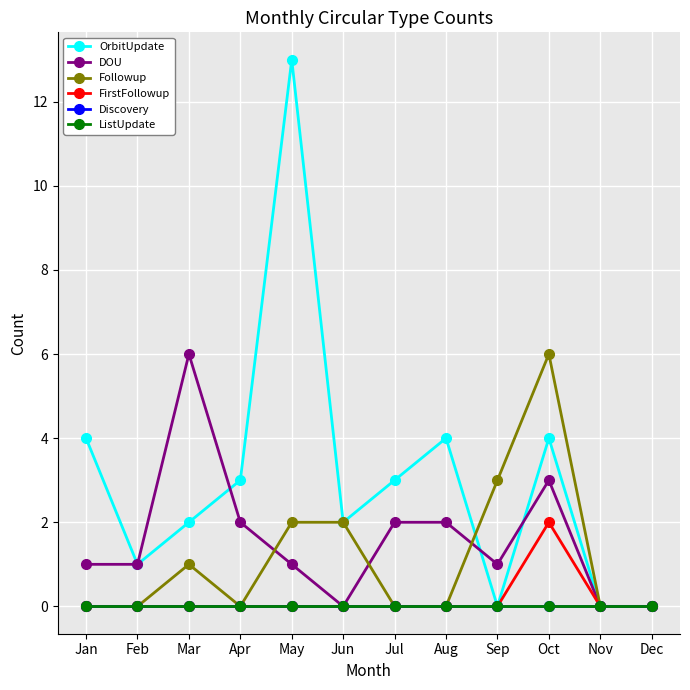

What is the difference between the second highest and minimum values in the DOU series?

3